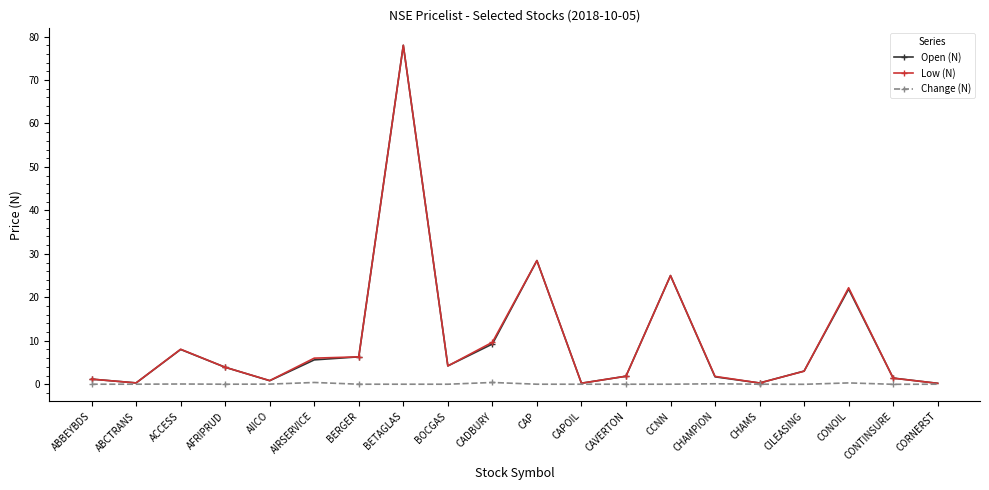

What is the label of the 5th point from the left?

AIICO